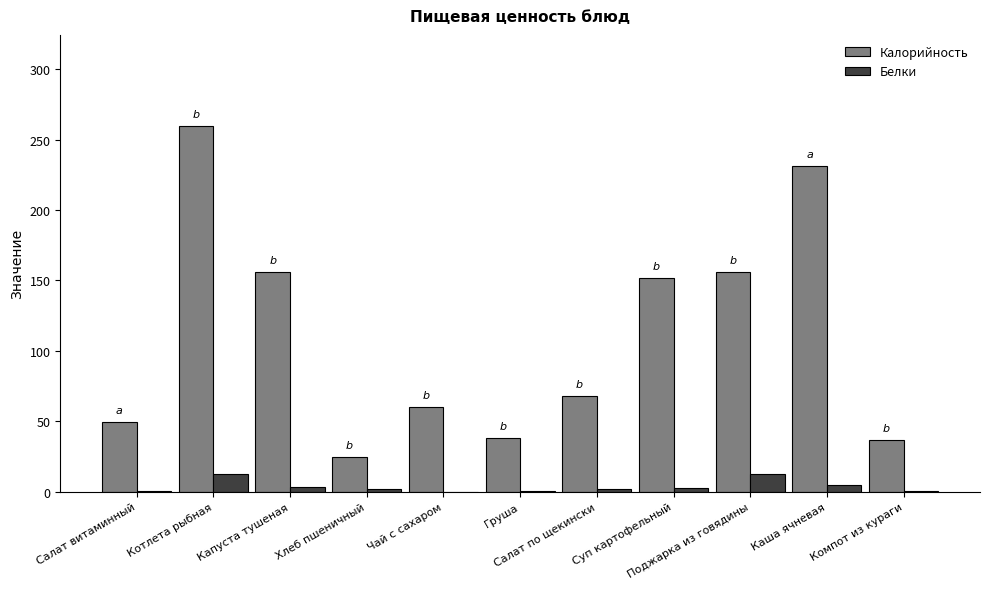

Which series has the largest total across all categories?

Калорийность